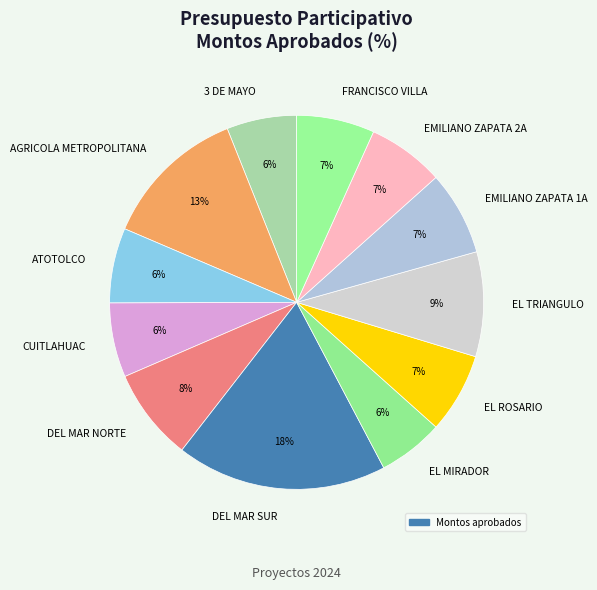

How many segments does this pie chart have?

12